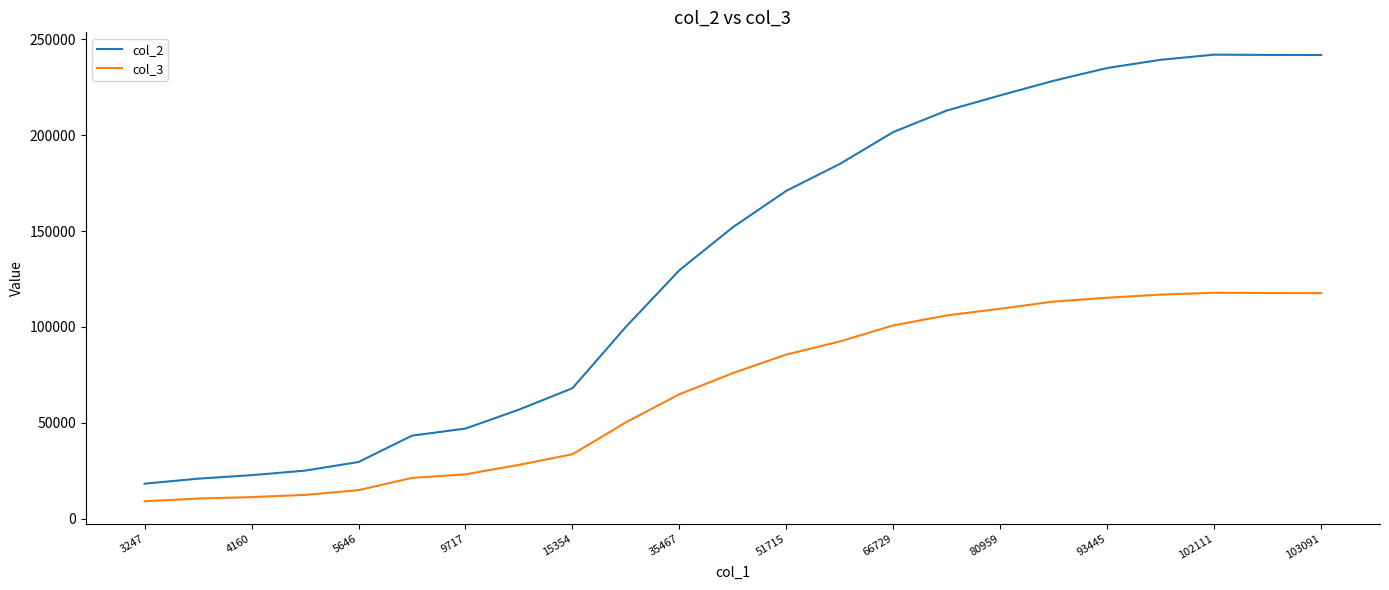

What is the difference between the maximum and minimum values in the col_2 series?

223764